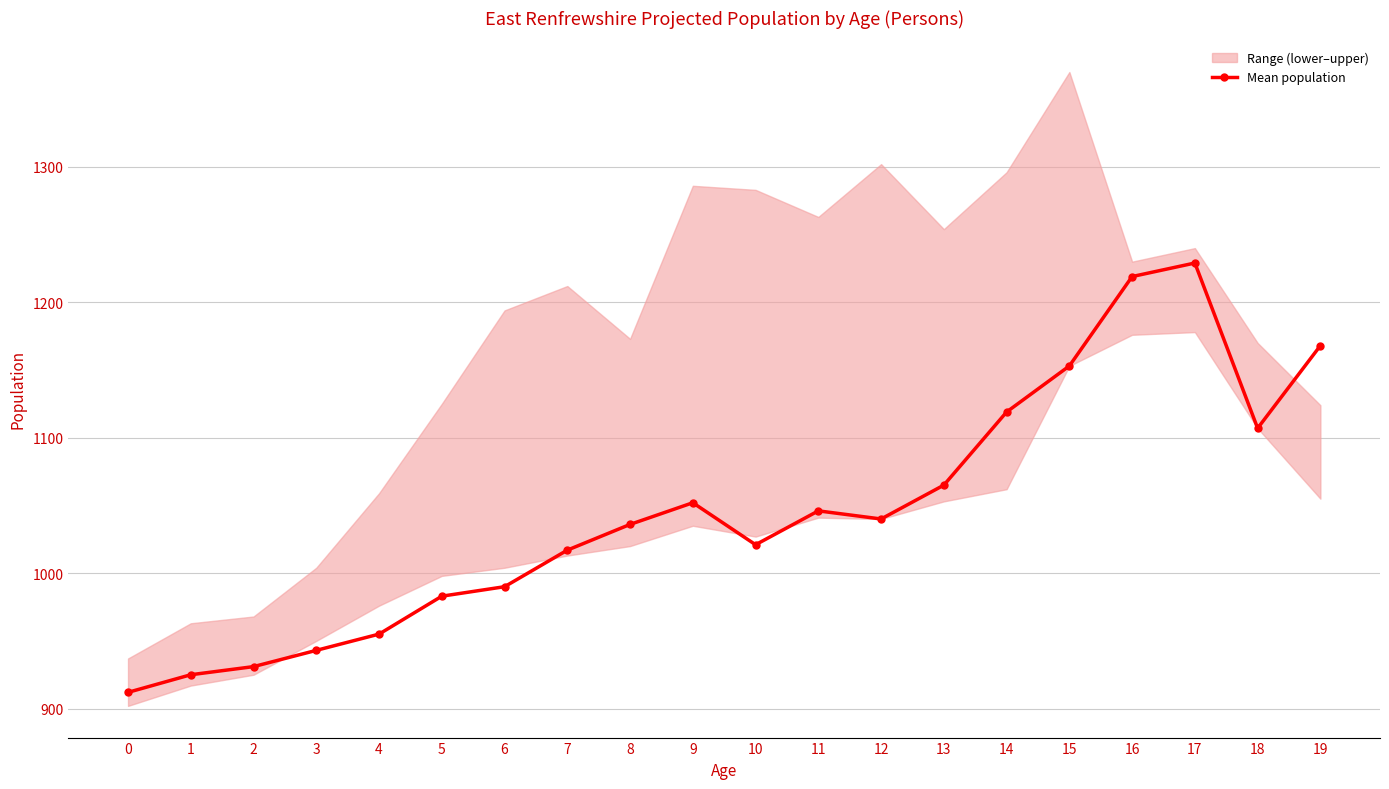

The chart shows a value of 1017 at 7. True or false?

True